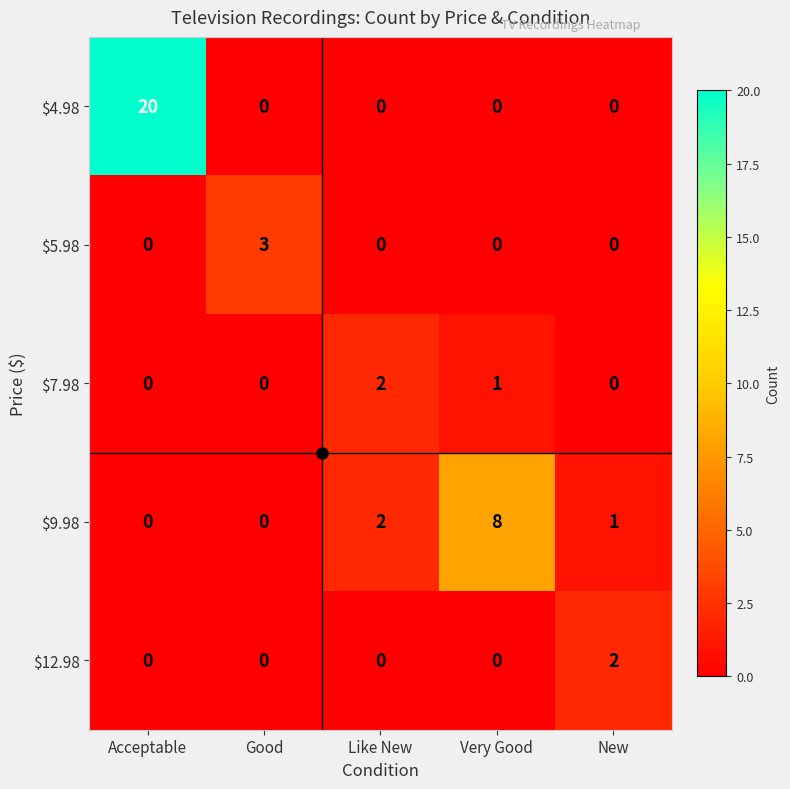

What is the difference between the $9.98 values at New and Very Good?

7